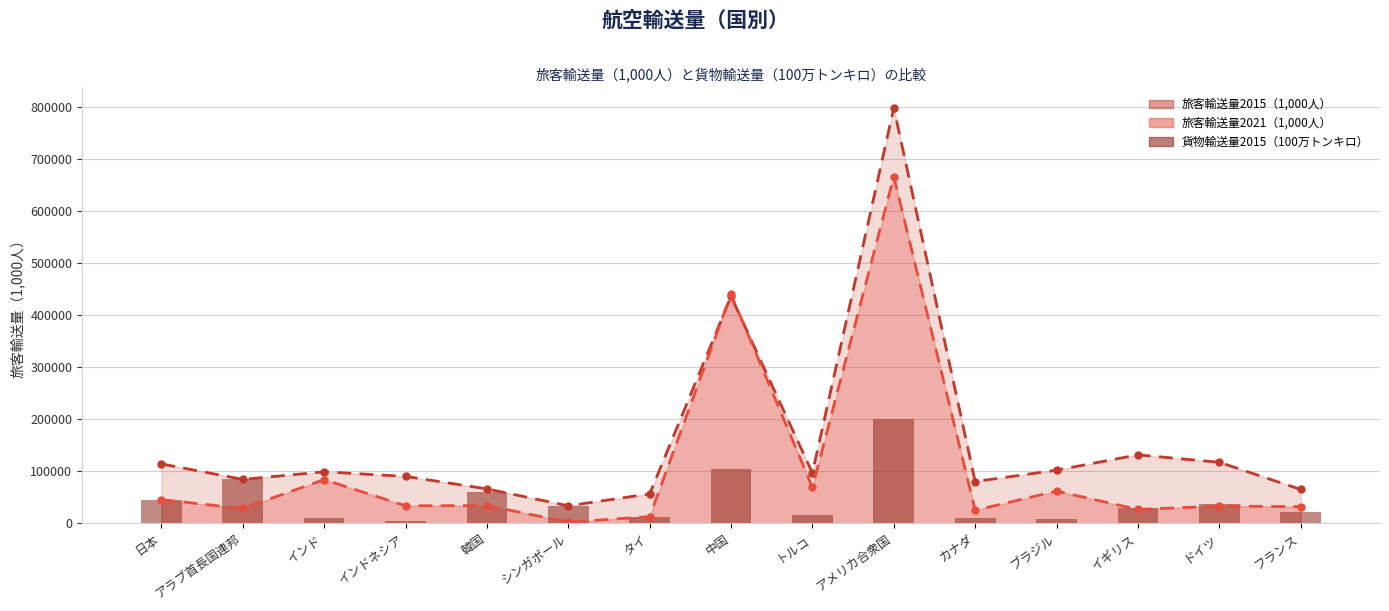

Reading left to right, extract all data points from this chart.

45649.1	84125.7	9665.3	4000.0	59519.9	33369.9	11262.1	104378.5	15188.3	199555.5	10935.3	7873.4	28579.5	36816.5	21596.6